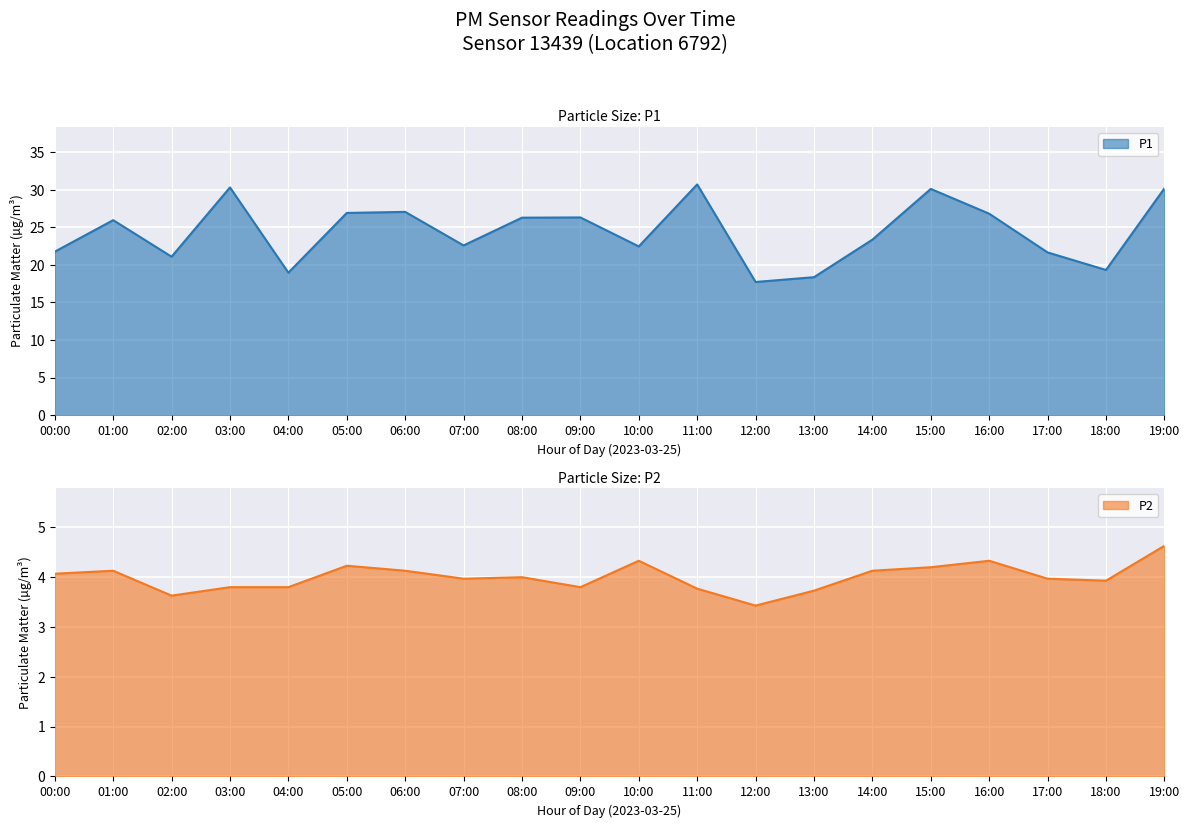

The P2 series shows 3.8 at 04:00. True or false?

True